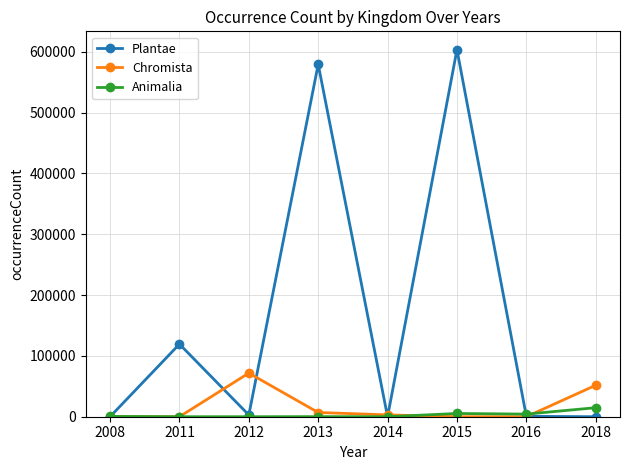

At which label does Plantae reach its peak?

2015